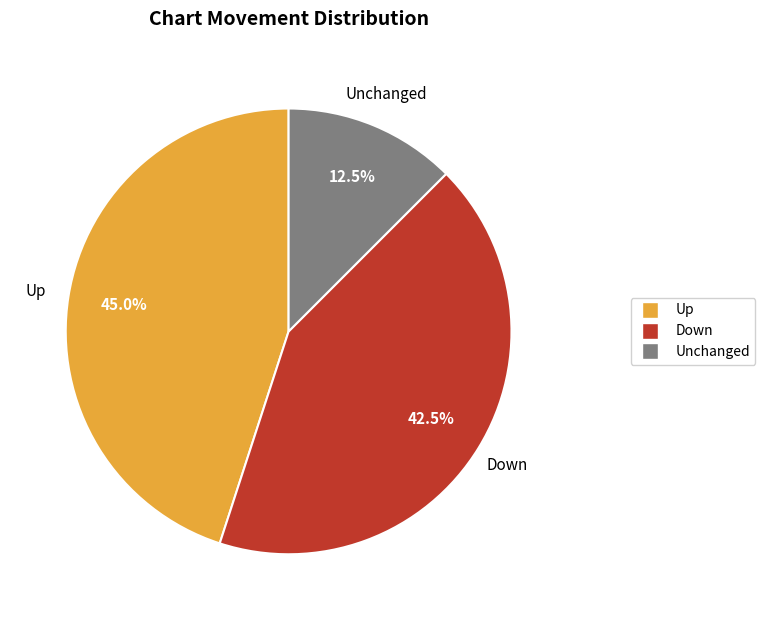

Is there a majority slice in this chart?

No